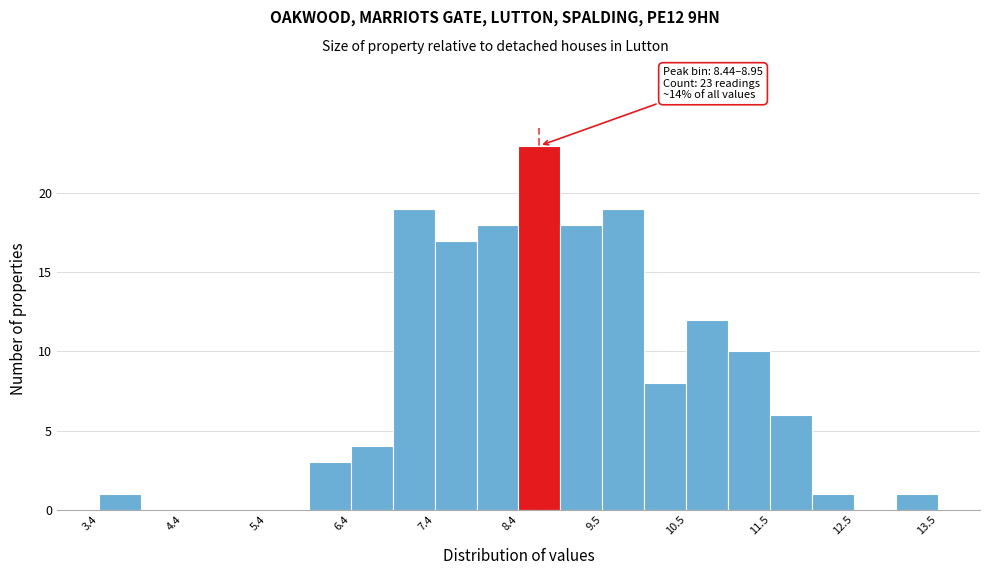

Read against the x-axis, roughly where is the centre of the tallest bar?

8.6